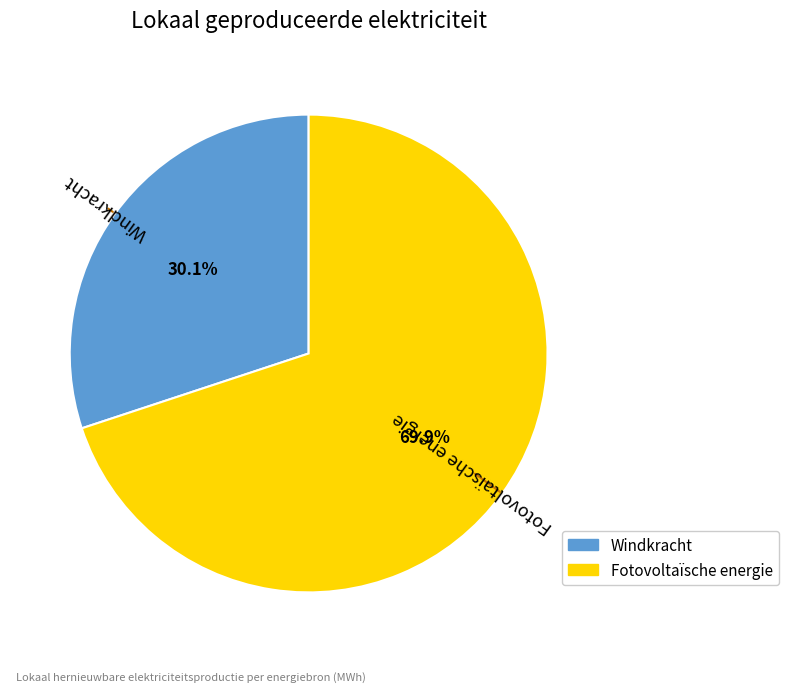

Does any single category account for the majority?

Yes